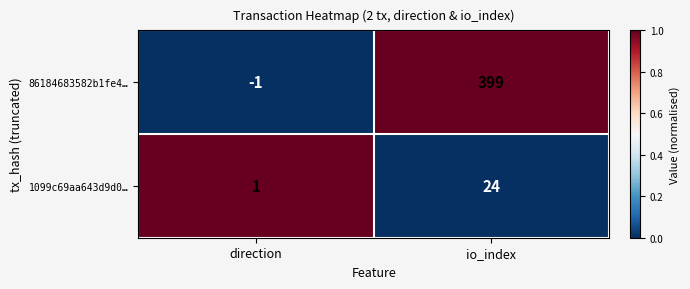

True or false: 1099c69aa643d9d0… has a value of 41 at io_index.

False